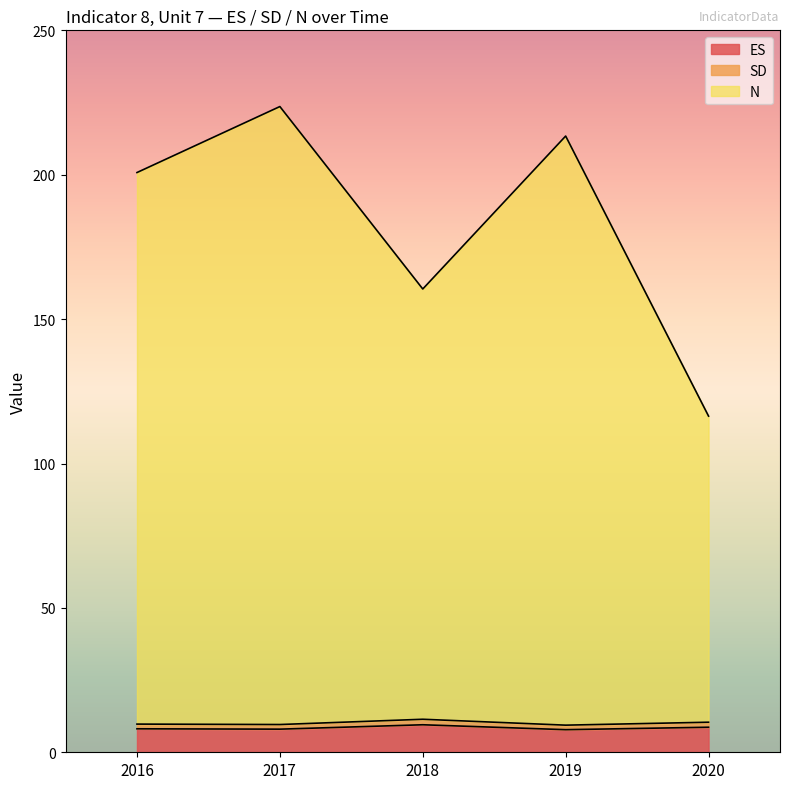

True or false: SD and N cross at least once.

False